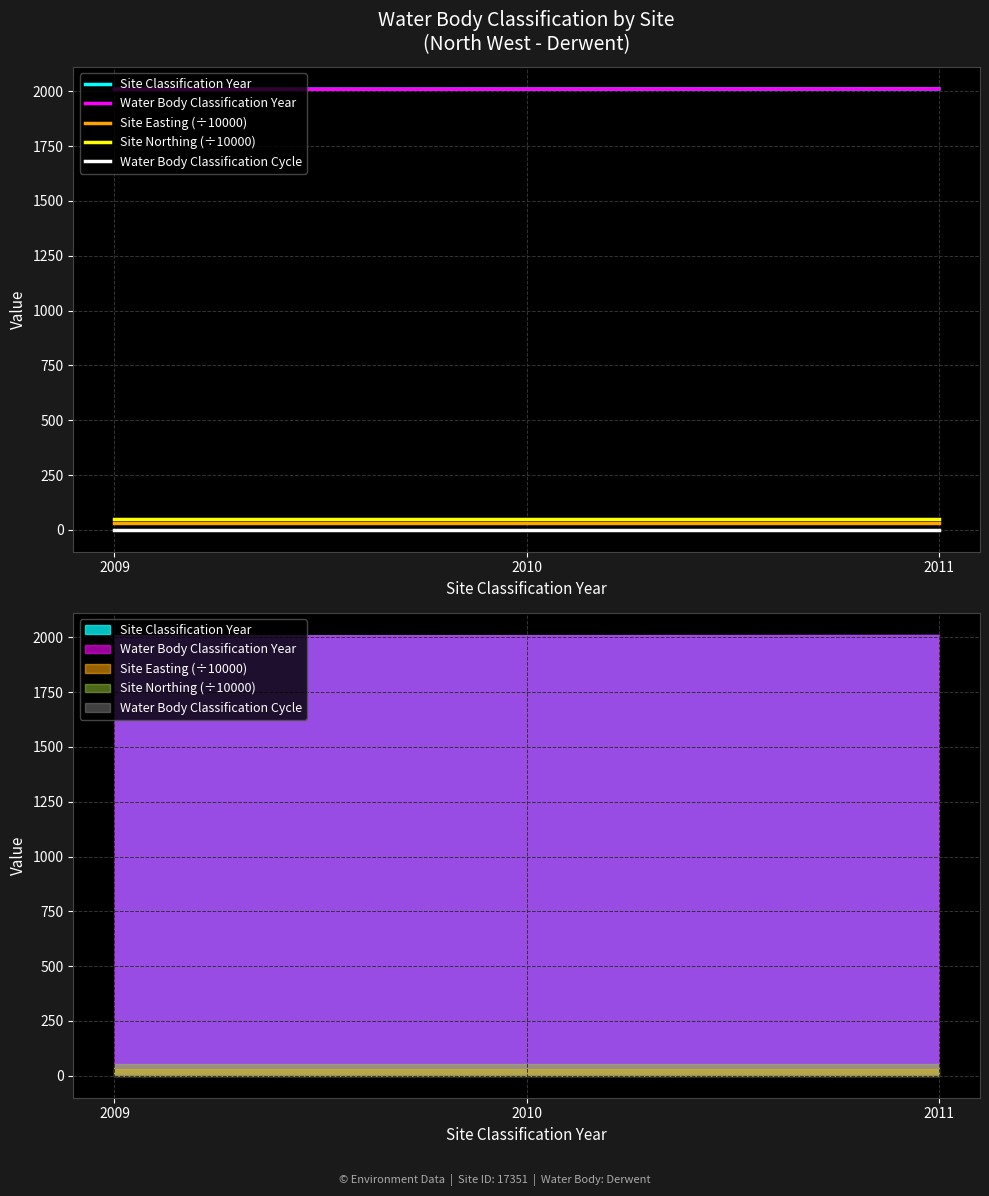

What value does the Water Body Classification Cycle series have at 2009?

1.0